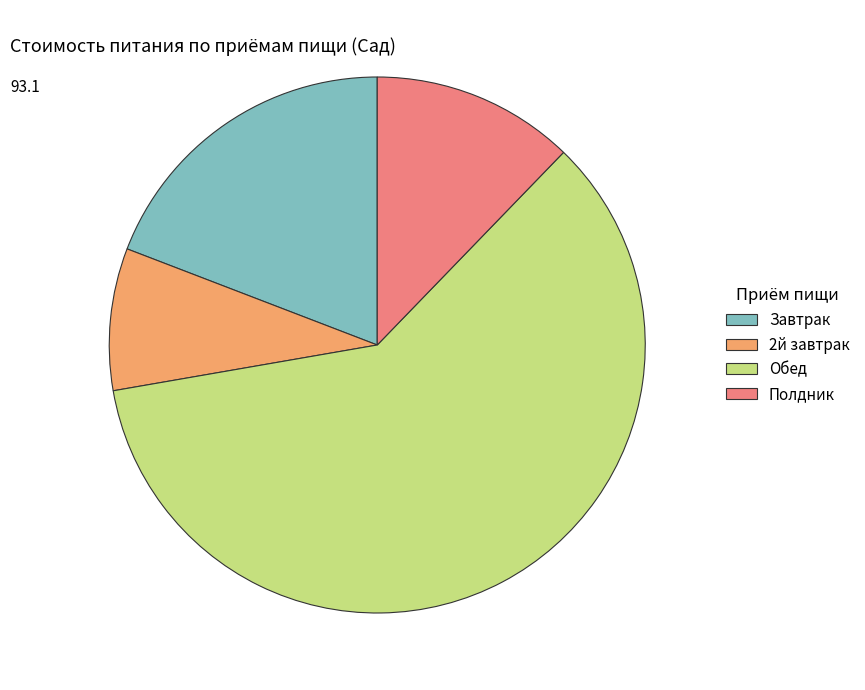

Is the sum of Завтрак and Обед greater than half?

Yes